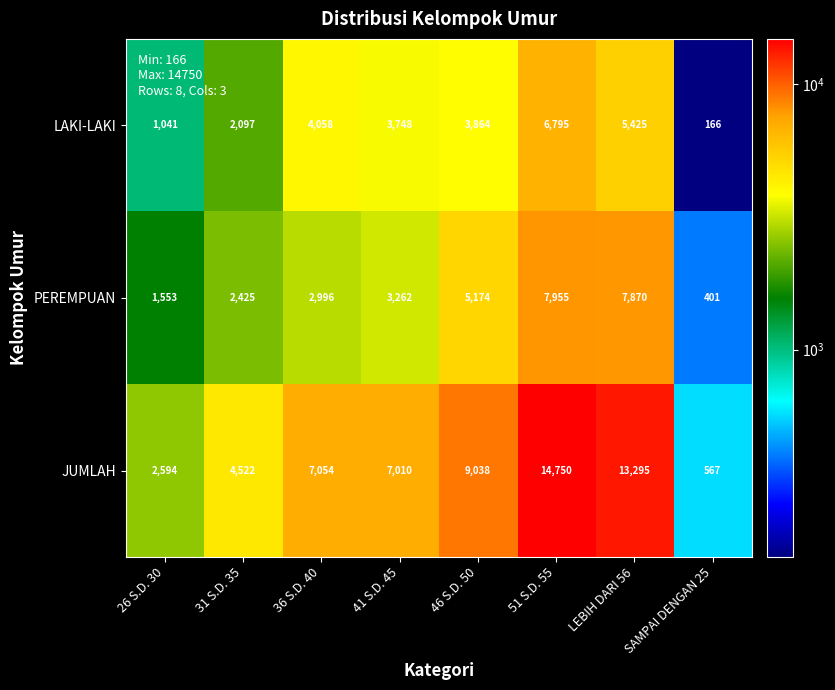

What is the maximum value shown in the chart?

14750